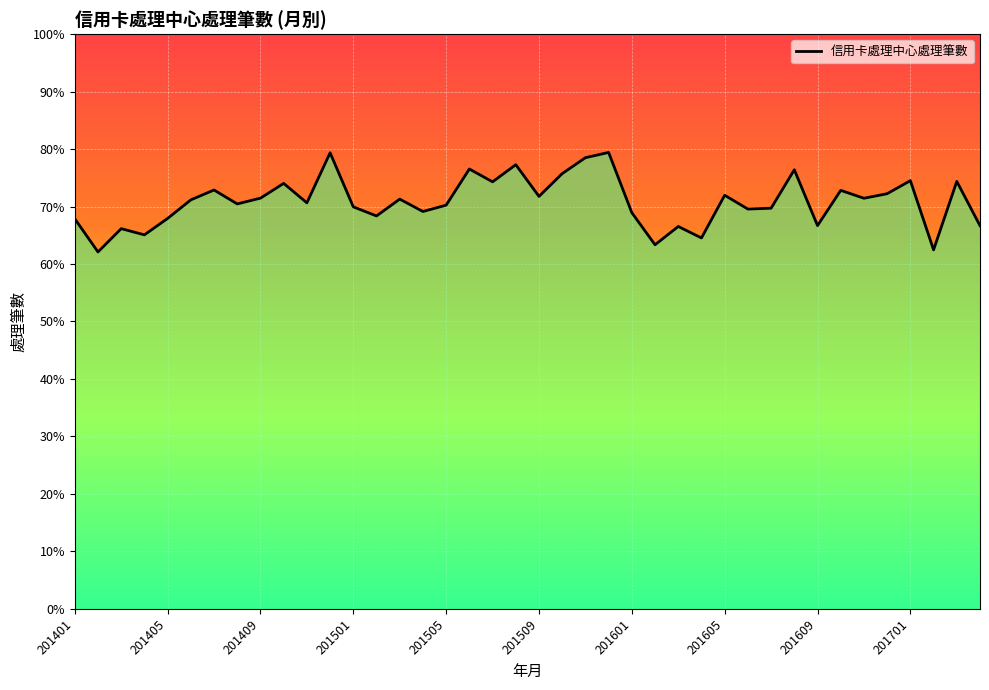

What is the difference between the maximum and minimum values?

865837